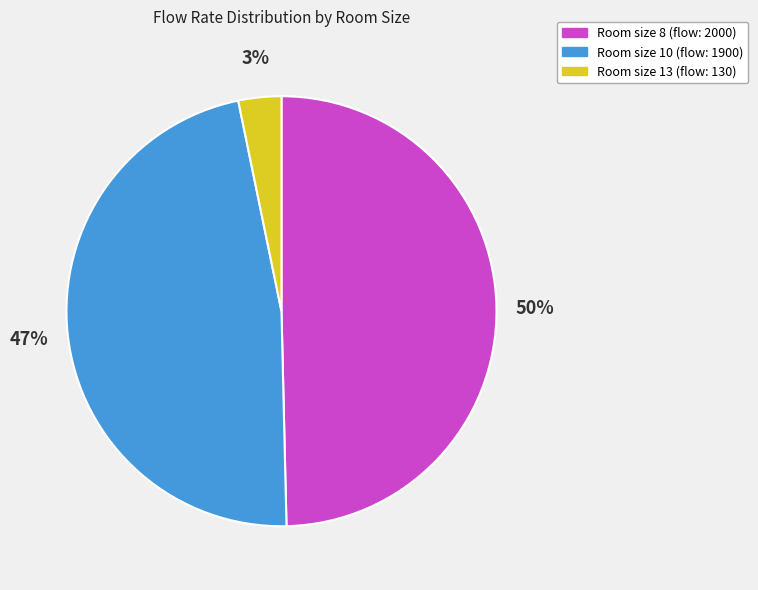

Is the sum of Room size 8 (flow: 2000) and Room size 10 (flow: 1900) greater than half?

Yes